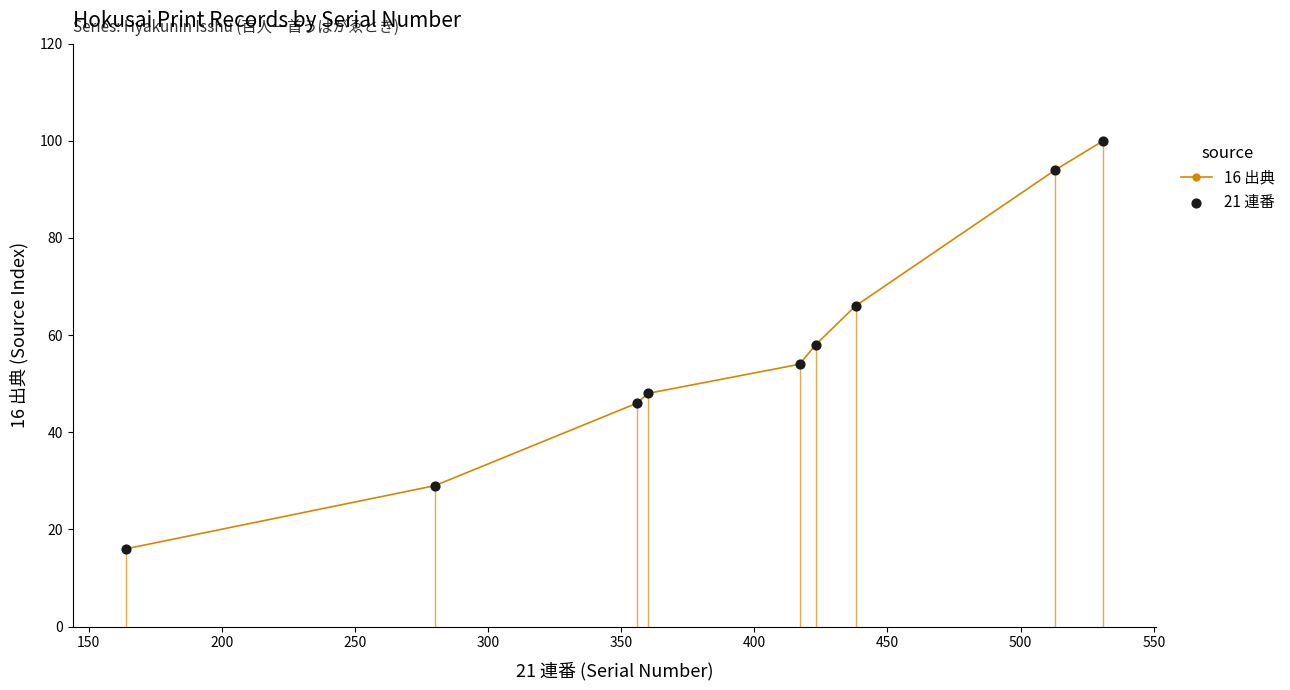

At how many categories does at least one series exceed 18?

8